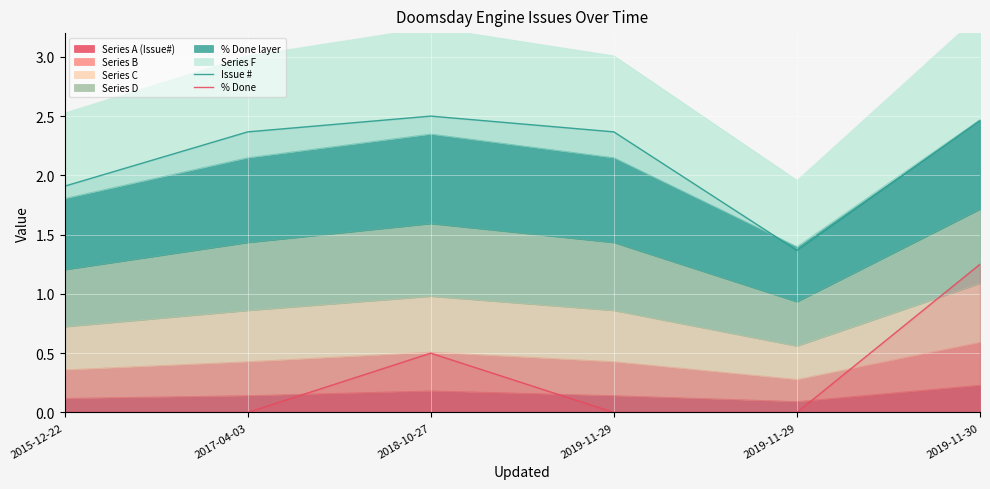

How many interior local peaks does the % Done series have?

1